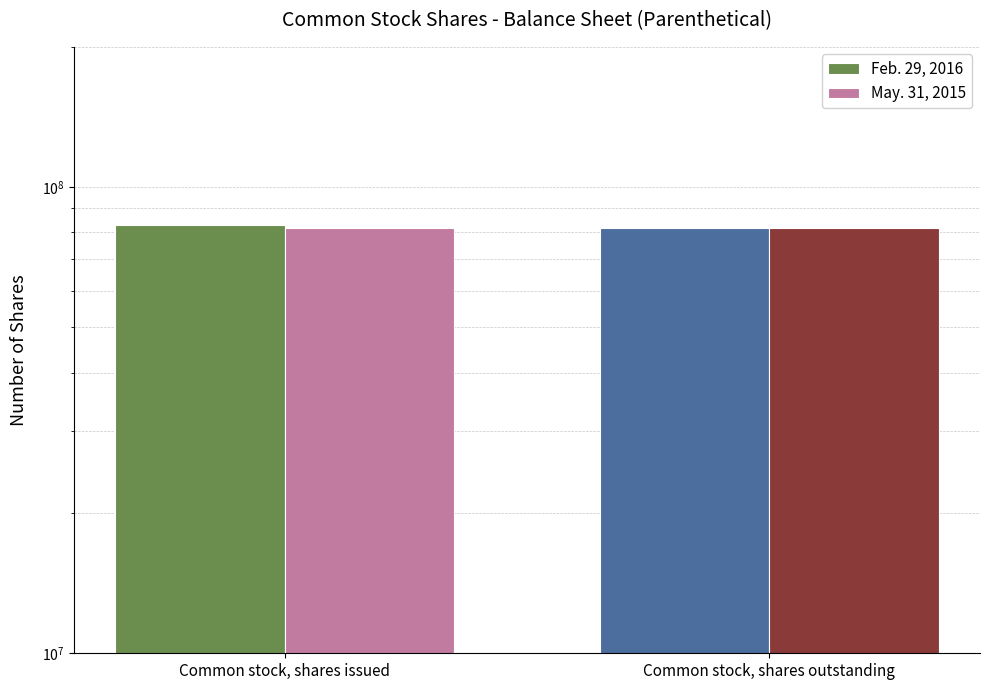

Which series has the largest total across all categories?

Feb. 29, 2016